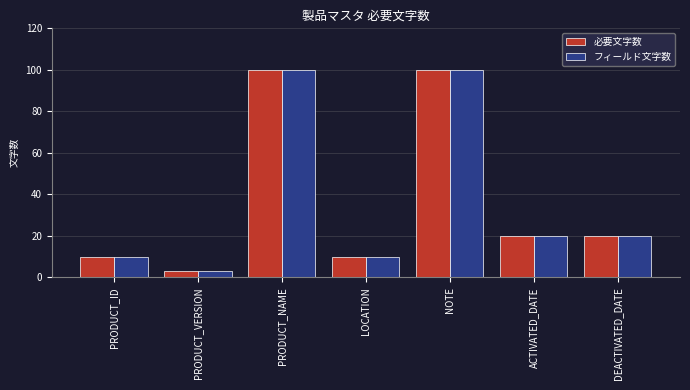

What is the total value across all series at PRODUCT_ID?

20